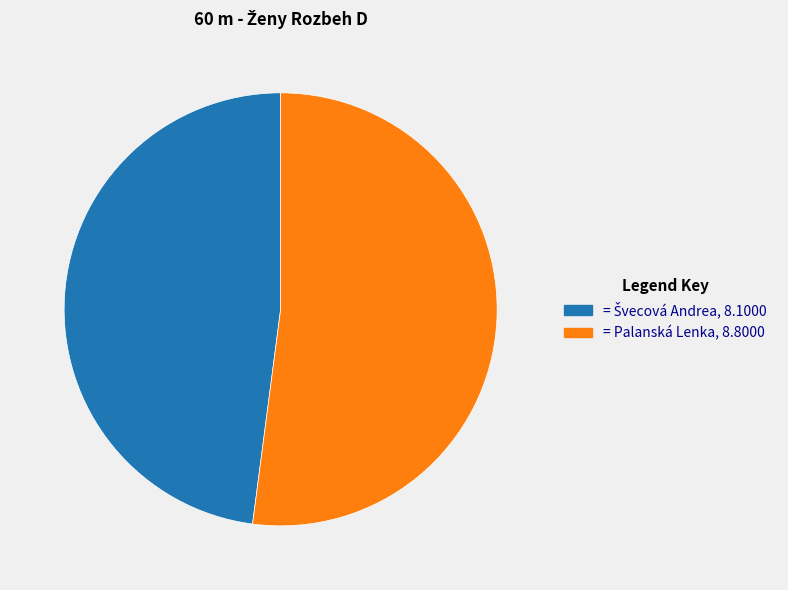

Is there a majority slice in this chart?

Yes